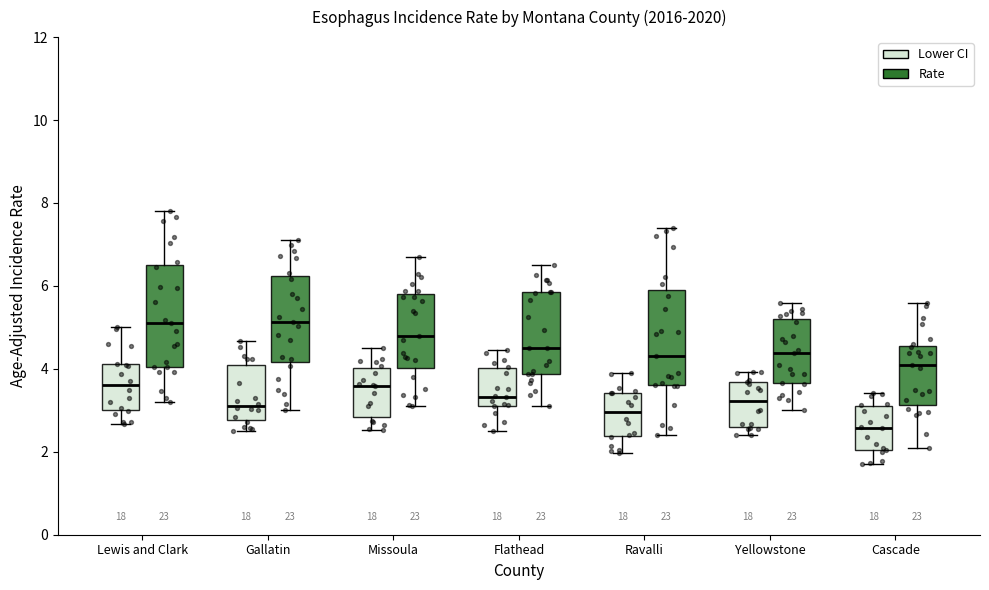

Where does the median line of the box for Missoula (Rate) sit on the y-axis? The values are not printed on the chart, so give them approximately, as read against the axis.

4.8